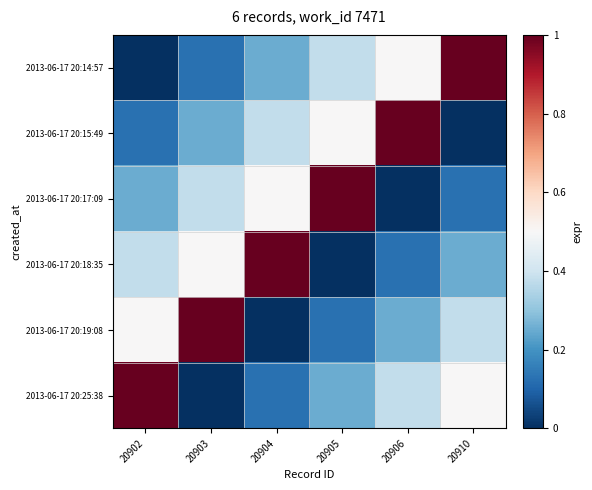

Rank the series by their maximum value, from highest to lowest.

2013-06-17 20:14:57, 2013-06-17 20:15:49, 2013-06-17 20:17:09, 2013-06-17 20:18:35, 2013-06-17 20:19:08, 2013-06-17 20:25:38